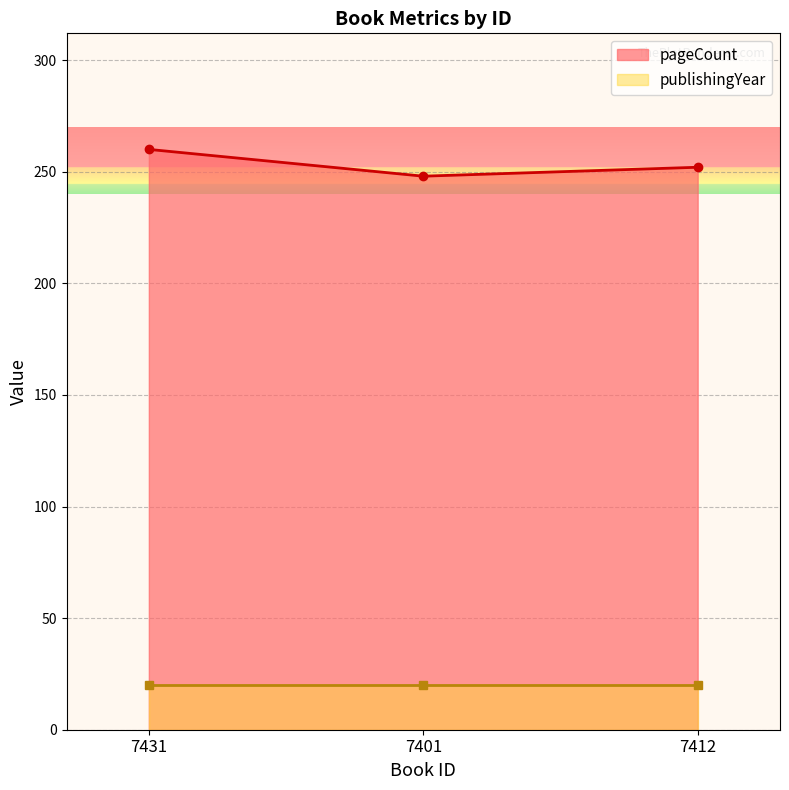

What is the difference between the values at 7431 and 7401?

12